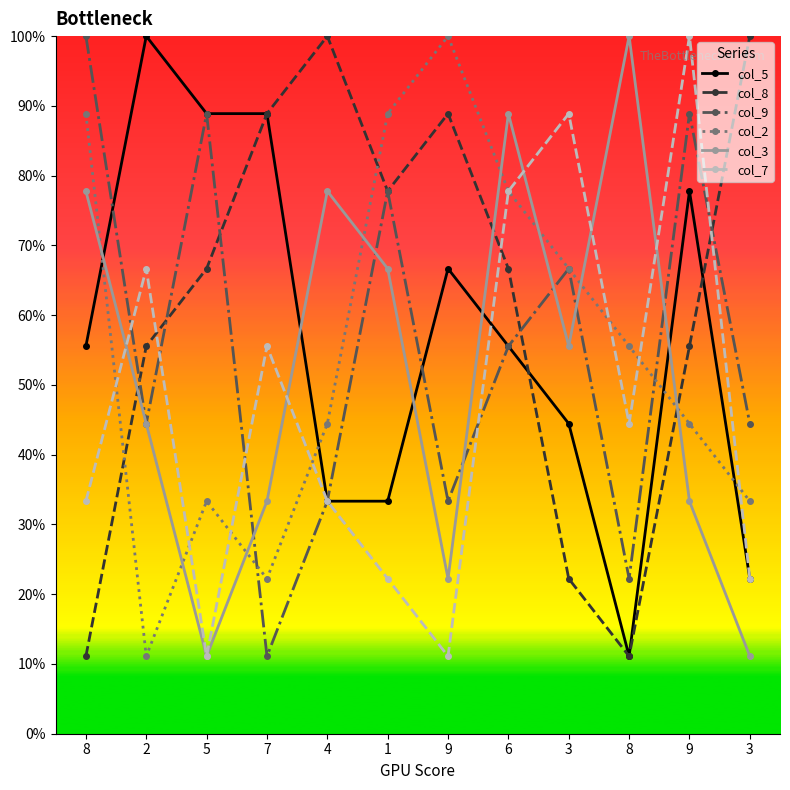

What is the difference between the maximum and second lowest values in the col_8 series?

88.9